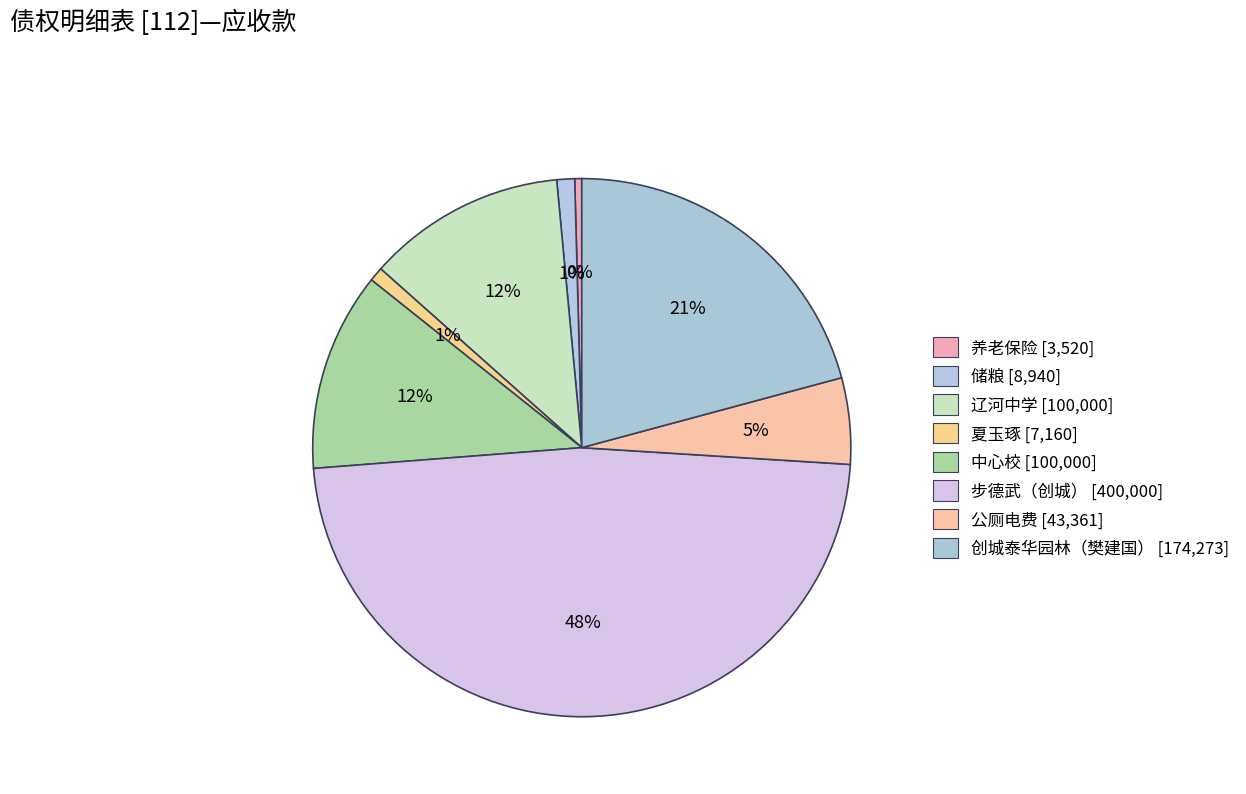

Rank the categories by value from lowest to highest.

养老保险, 夏玉琢, 储粮, 公厕电费, 辽河中学, 中心校, 创城泰华园林（樊建国）, 步德武（创城）